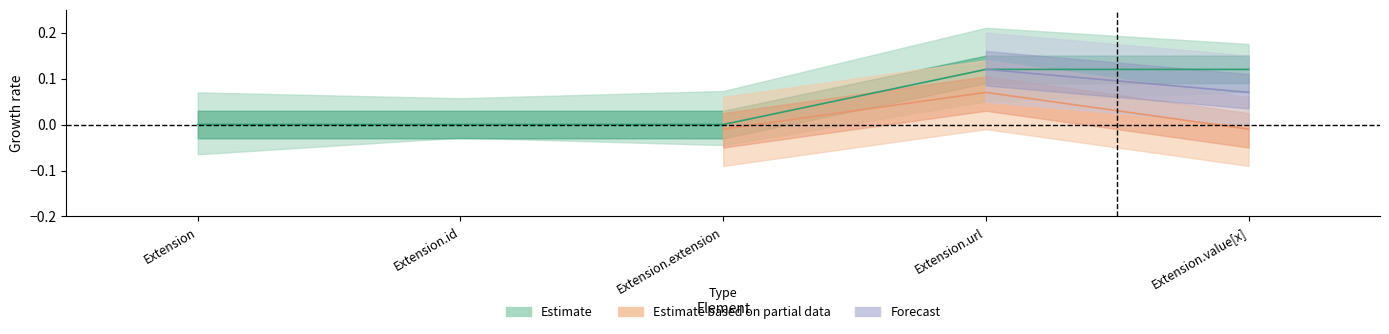

Rank the categories by value from lowest to highest.

Extension, Extension.id, Extension.extension, Extension.url, Extension.value[x]